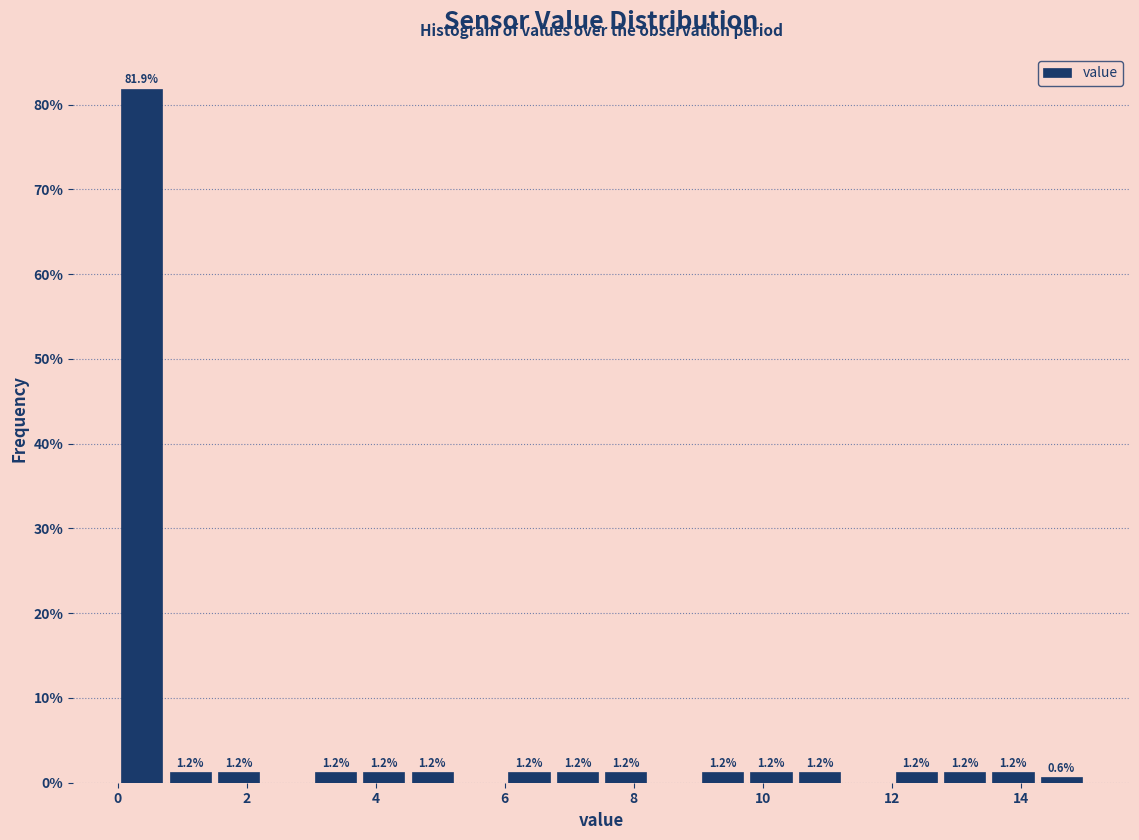

Around what value on the x-axis is the tallest bar? Give the approximate position of its centre, as read against the axis.

0.4